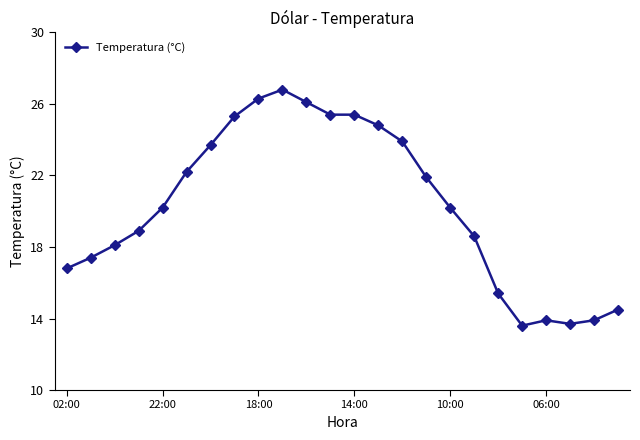

What is the value of the 16th point from the left?

21.9